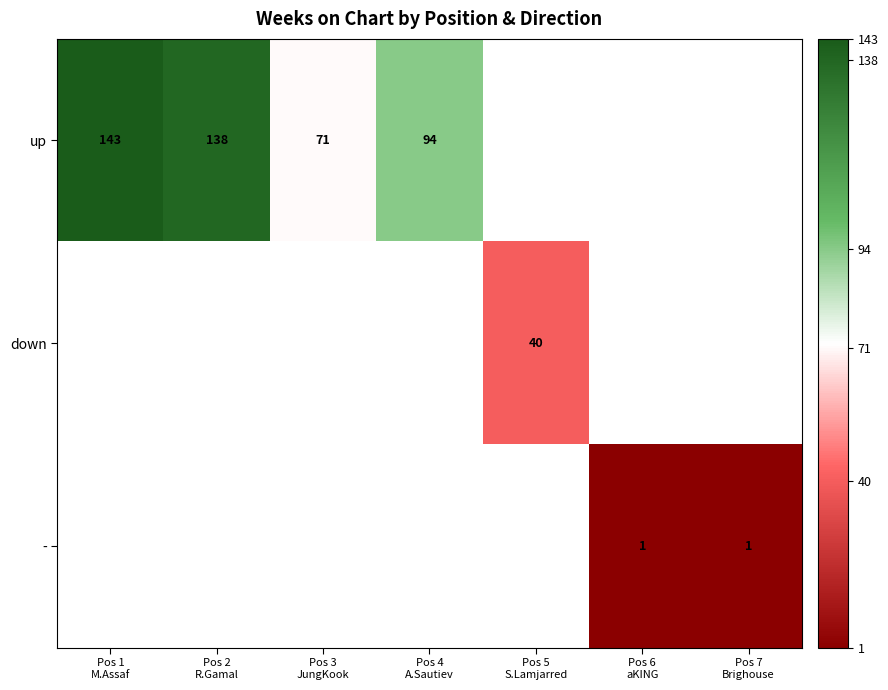

Which series has the largest range (max minus min)?

up